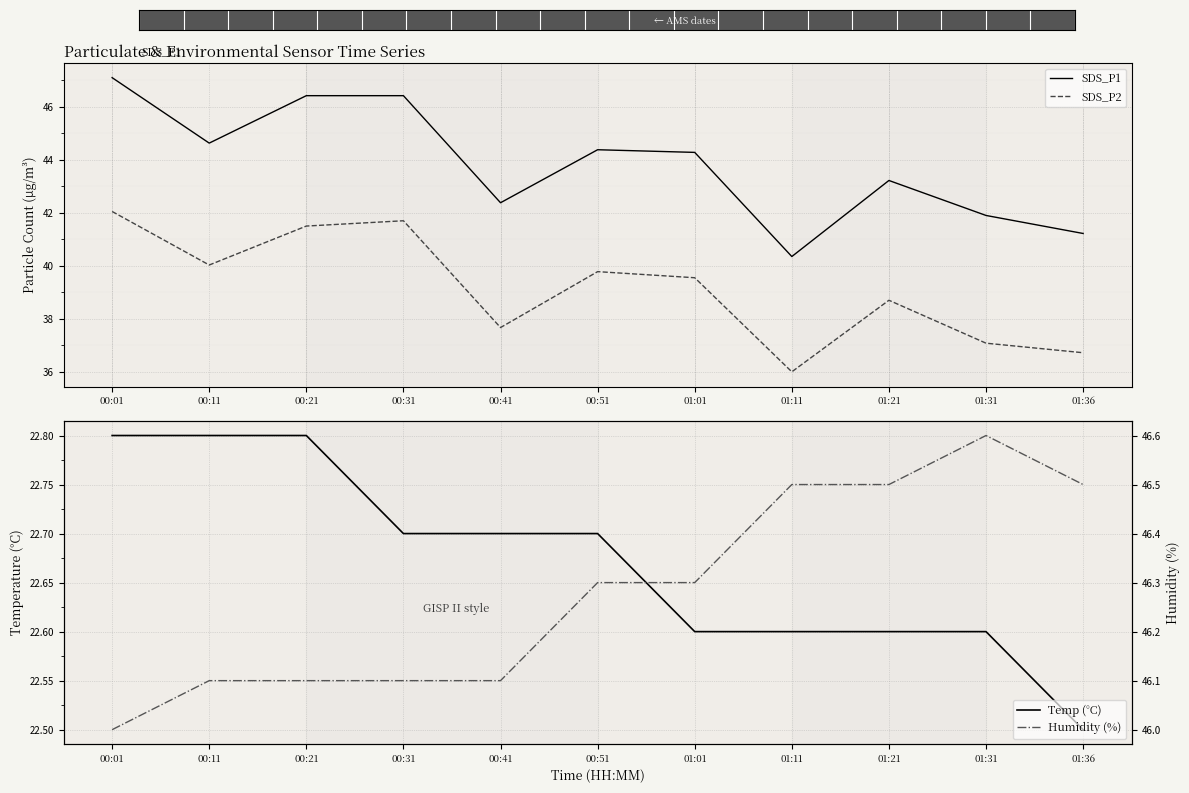

Rank the series by their maximum value, from lowest to highest.

Temp (°C), SDS_P2, Humidity (%), SDS_P1